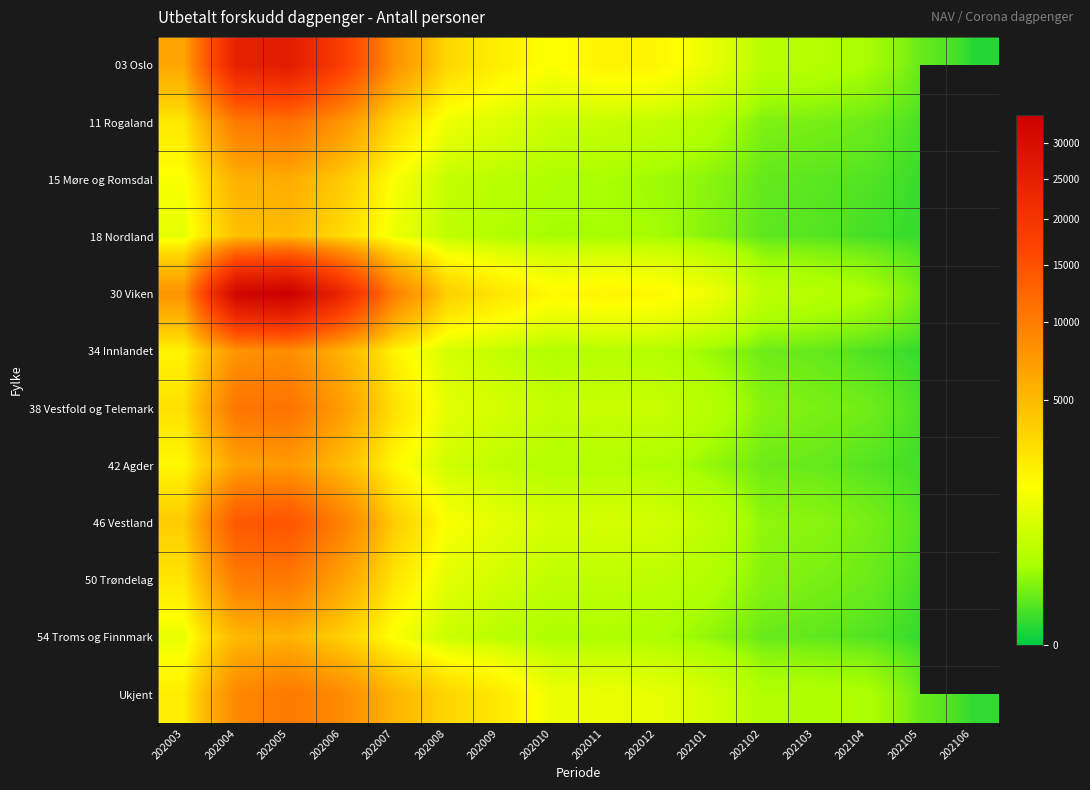

At which category is the sum across all series the highest?

202005